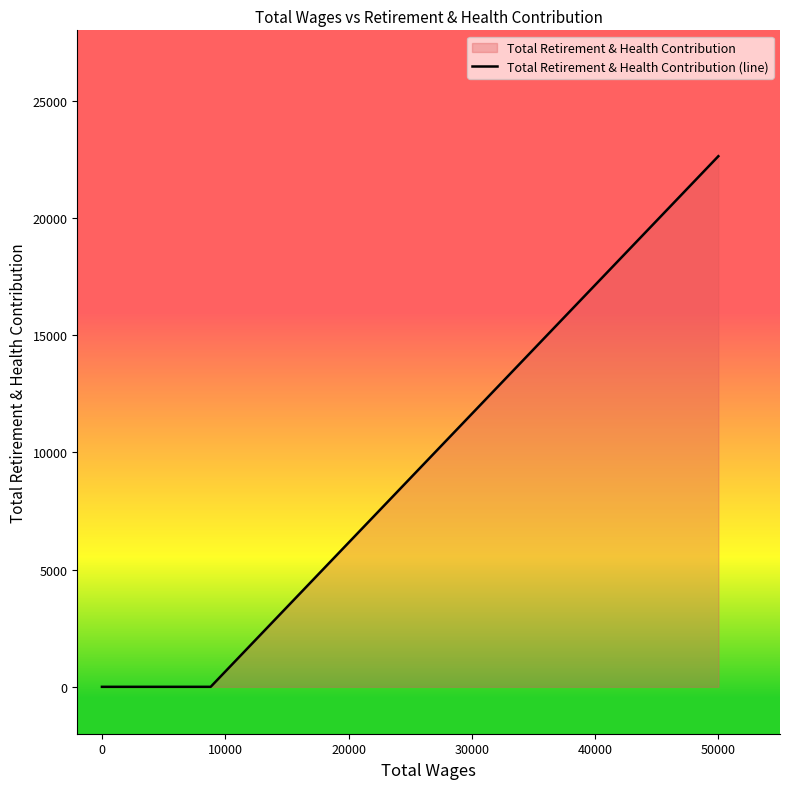

The chart shows a value of 7032 at 20000. True or false?

False